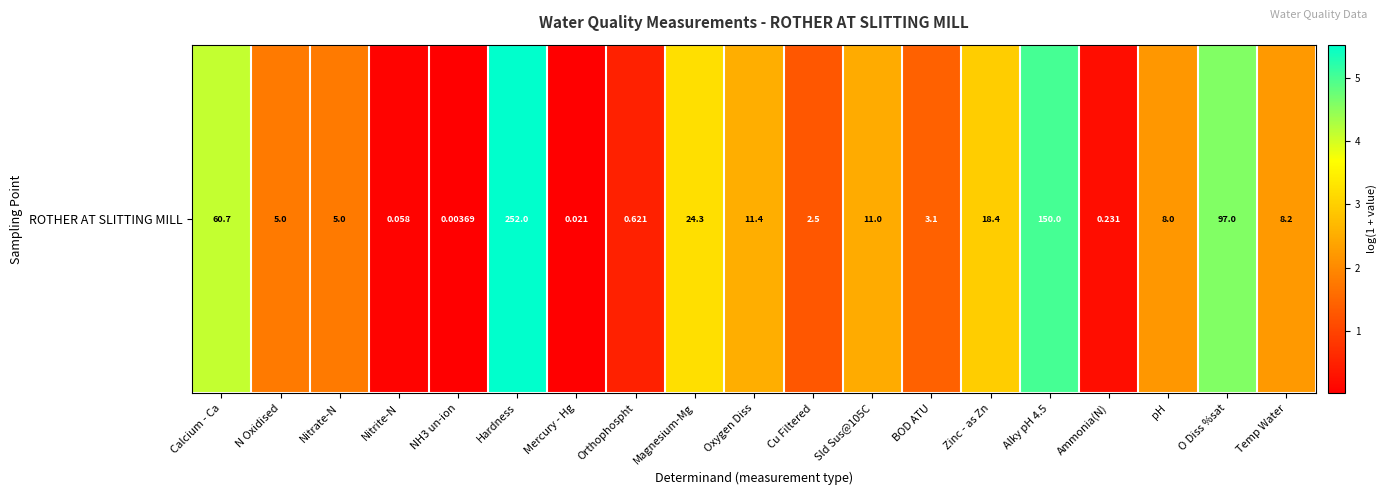

What is the difference between the maximum and minimum values?

5.5